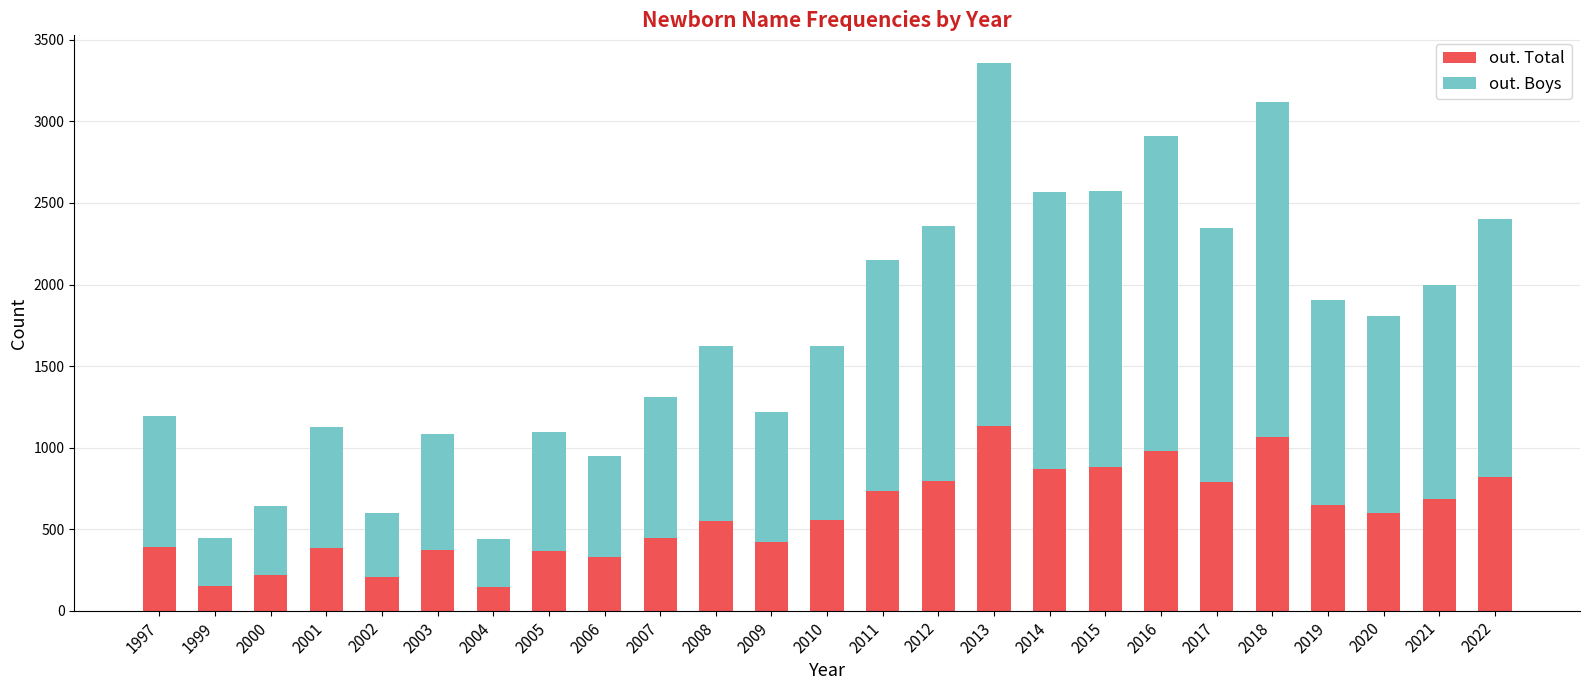

What are all the series names shown in the legend?

out. Total, out. Boys